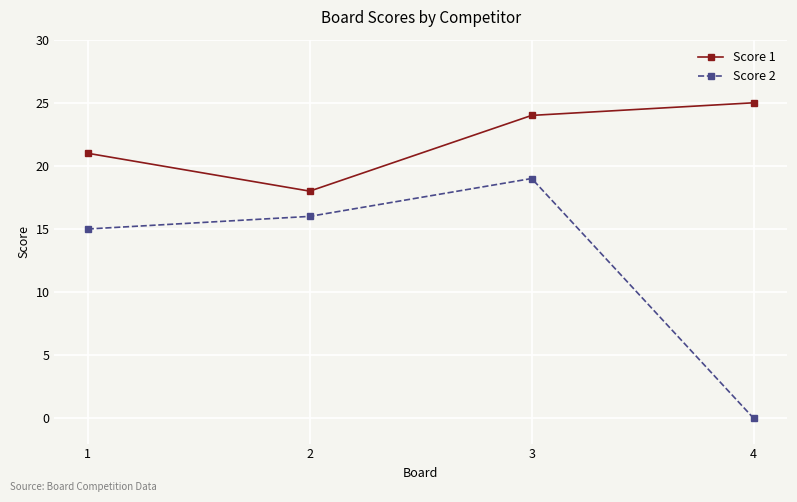

Count the number of data series in this chart.

2